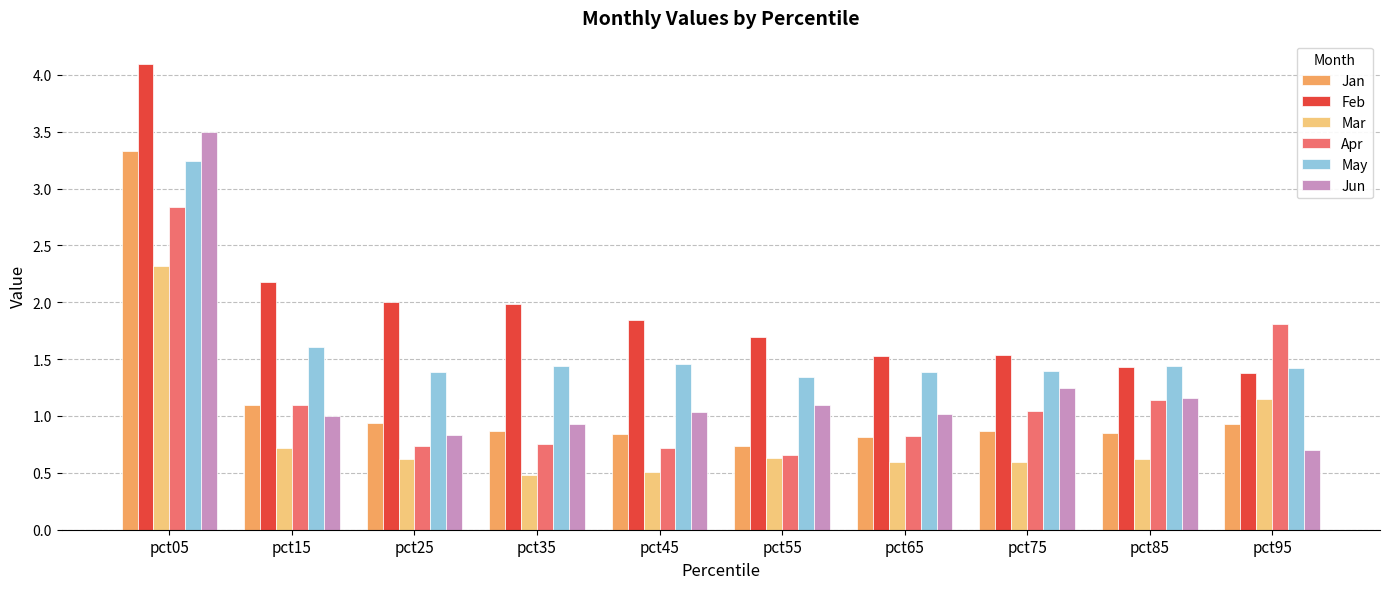

What is the value of the Feb bar at the 6th from the left?

1.7